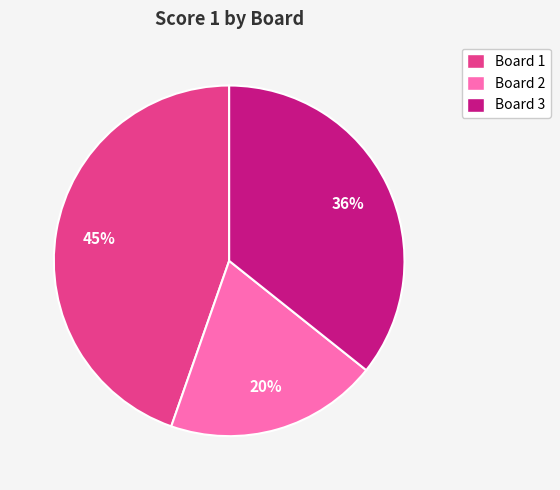

To the nearest percent, what is the difference between the Board 1 and Board 2 slice percentages?

25%